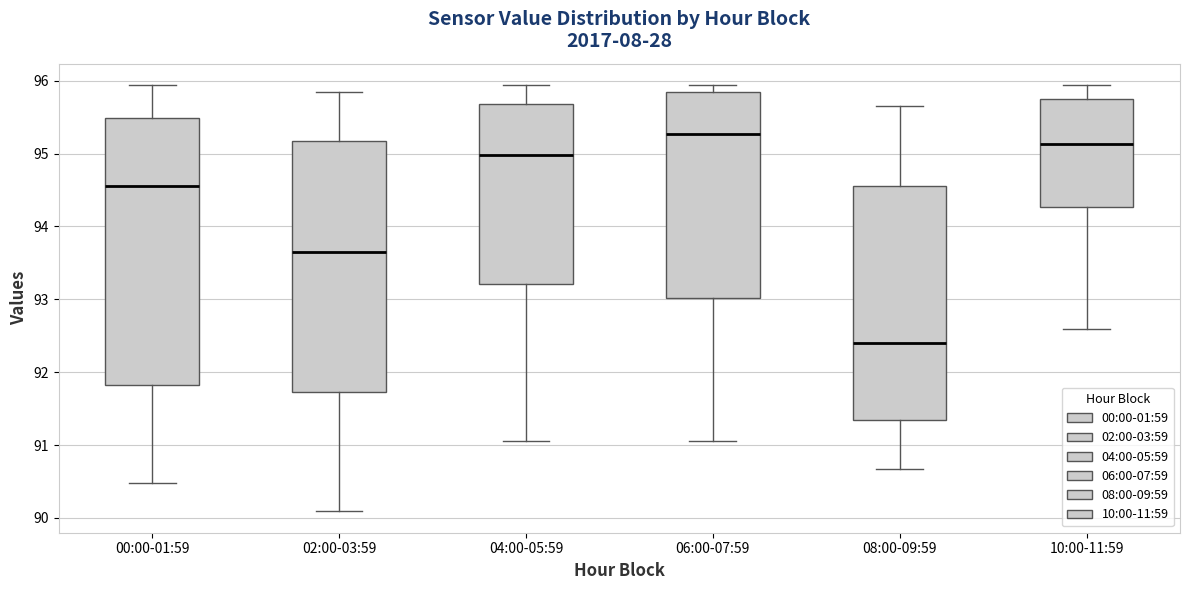

Reading left to right, read every box against the y-axis: the position of its median line, the range the box covers, and the ends of its whiskers. The values are not printed on the chart, so give them approximately, as read against the axis.

00:00-01:59: median 94.6, box 91.8 to 95.5, whiskers 90.5 to 95.9
02:00-03:59: median 93.6, box 91.7 to 95.2, whiskers 90.1 to 95.8
04:00-05:59: median 95.0, box 93.2 to 95.7, whiskers 91.1 to 95.9
06:00-07:59: median 95.3, box 93.0 to 95.8, whiskers 91.1 to 95.9
08:00-09:59: median 92.4, box 91.4 to 94.6, whiskers 90.7 to 95.7
10:00-11:59: median 95.1, box 94.3 to 95.8, whiskers 92.6 to 95.9